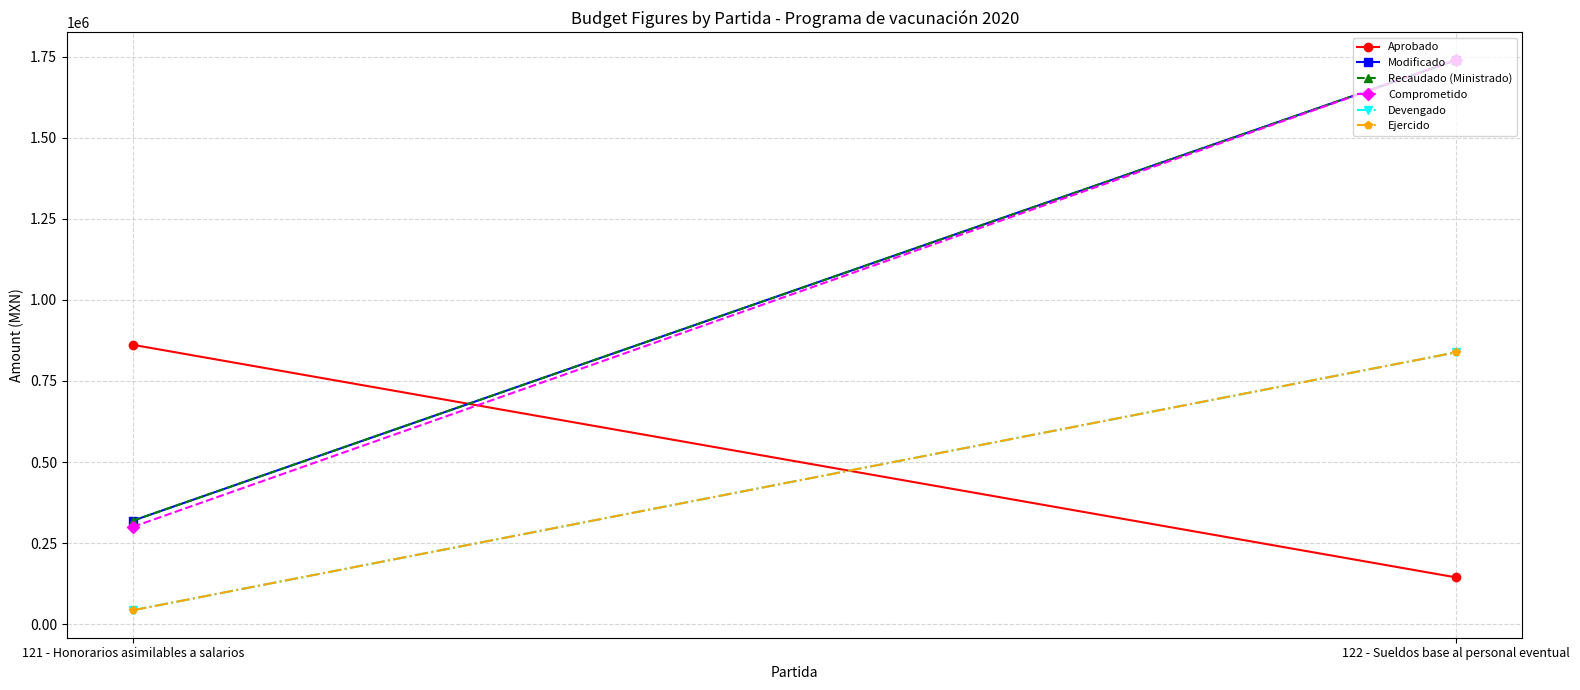

What is the difference between the highest and lowest values at 122 - Sueldos base al personal eventual?

1595404.8